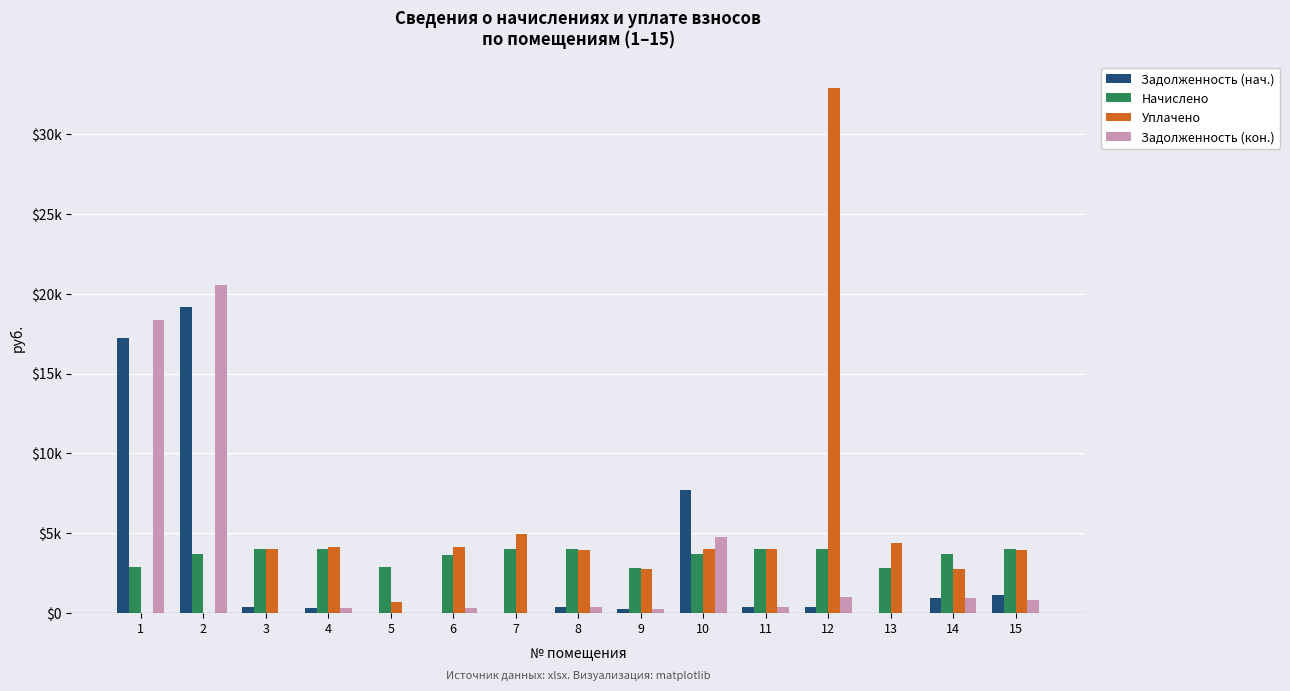

Are the bars horizontal?

No